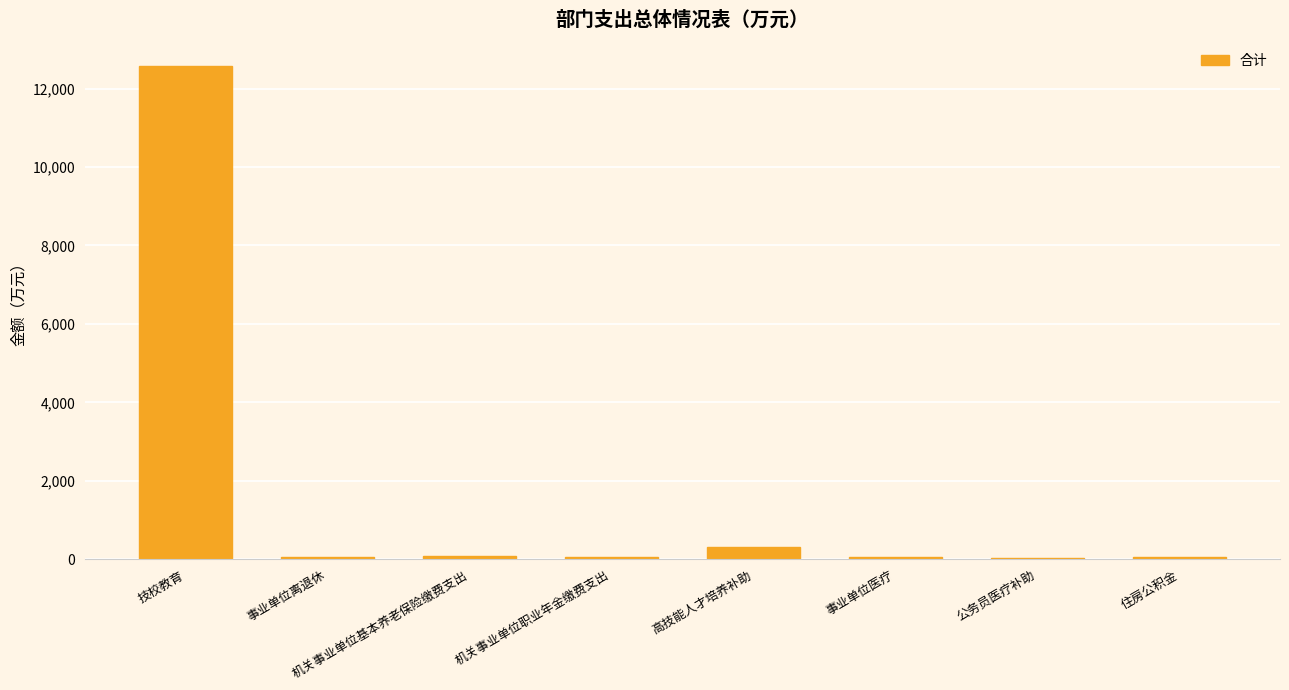

True or false: the data shows 300.0 at 高技能人才培养补助.

True